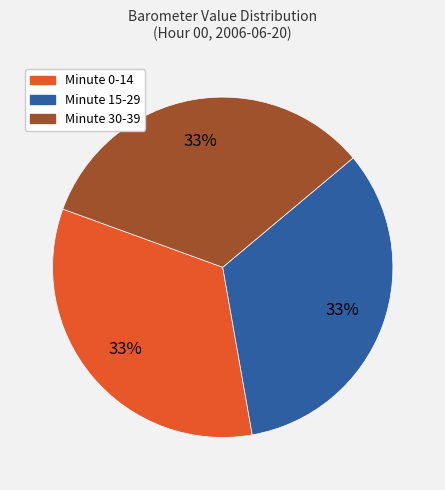

Count the number of slices in the pie.

3